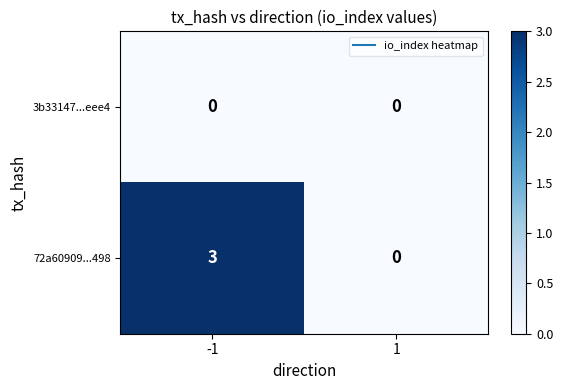

The 3b33147...eee4 series shows 0 at 1. True or false?

True